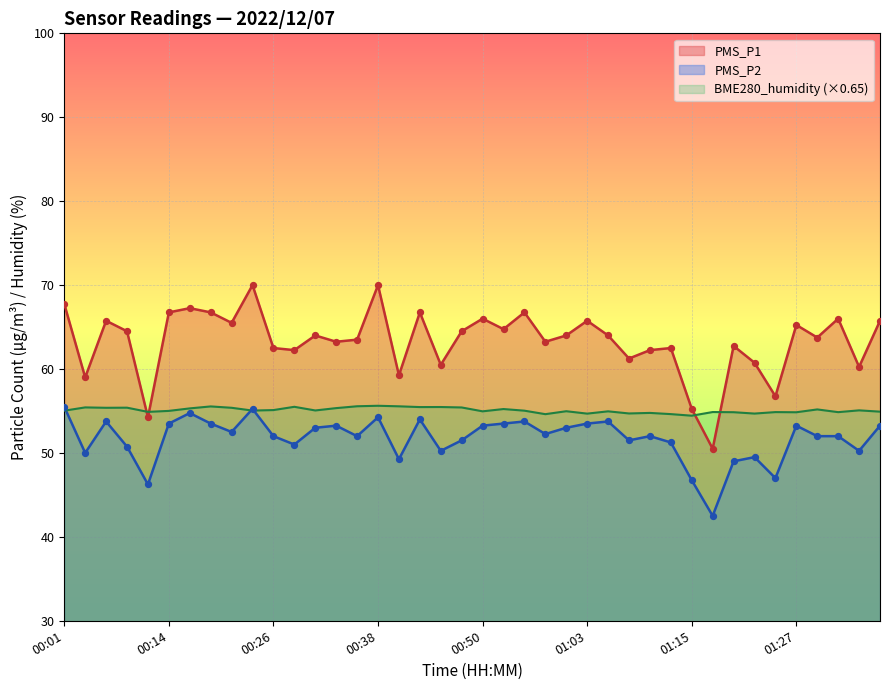

What is the total value across all series at 01:27?

173.3